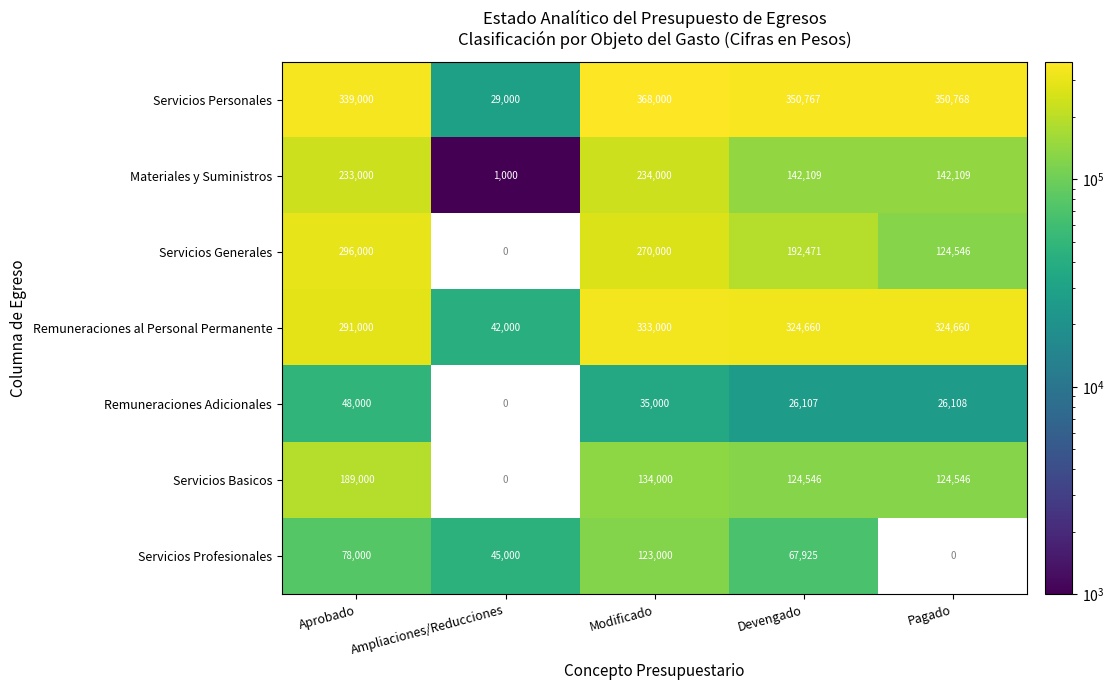

Read the Materiales y Suministros value at Aprobado.

233000